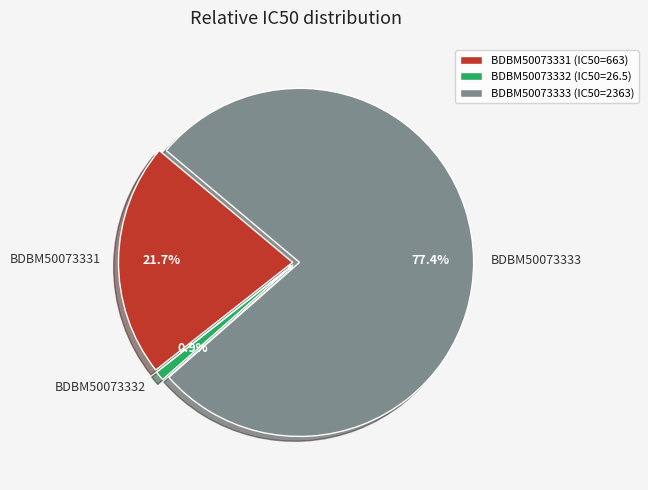

Which has a higher value, BDBM50073333 or BDBM50073332?

BDBM50073333